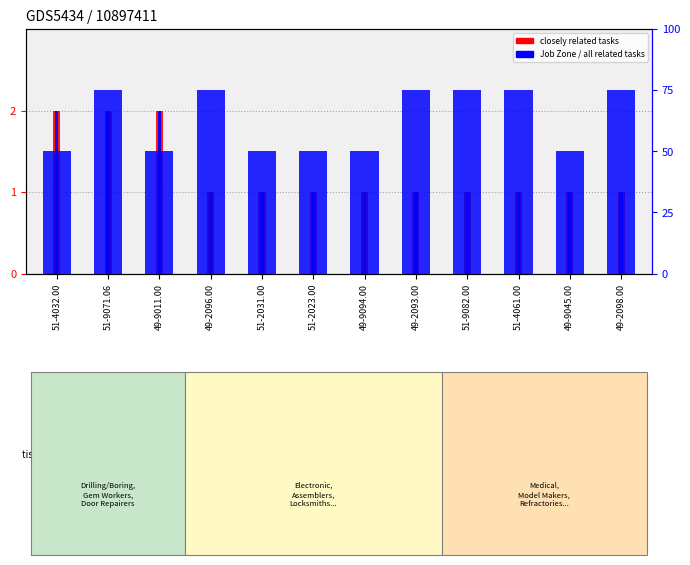

Is the value of Job Zone at 49-2093.00 greater than the value of Closely Related Tasks at 49-9011.00?

Yes